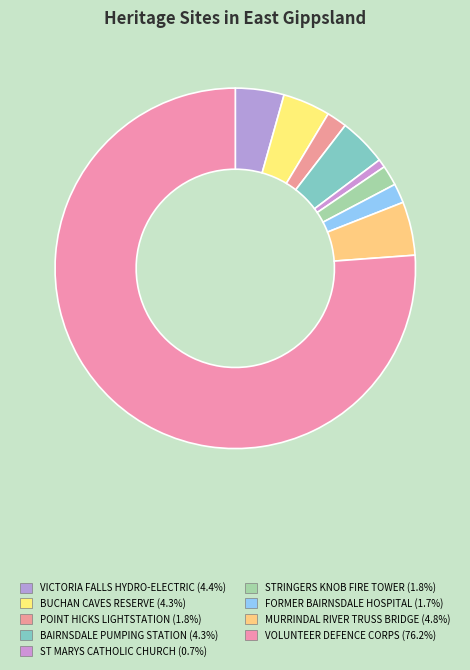

Does any single category account for the majority?

Yes